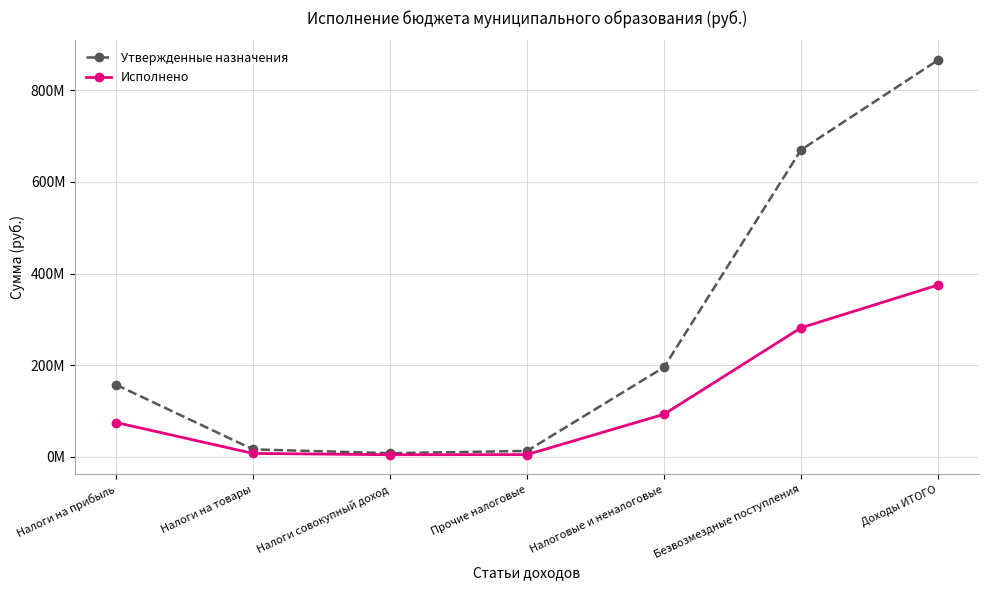

Is this an area chart (filled region under the line)?

No